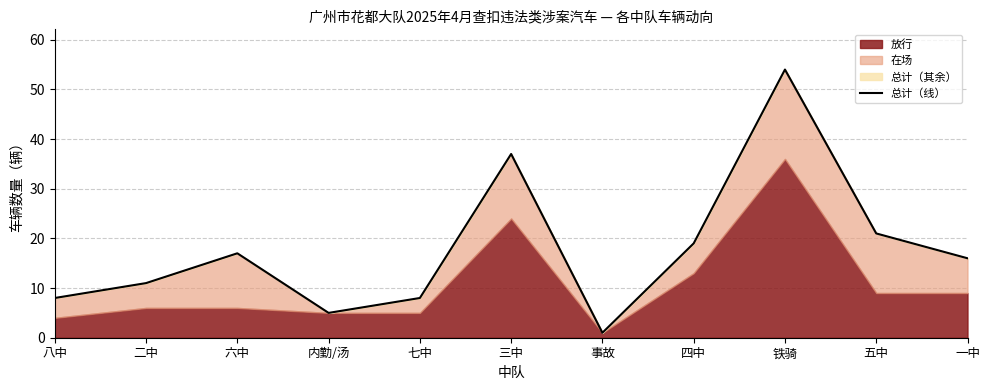

What is the sum of the values at 五中 and 四中?

40